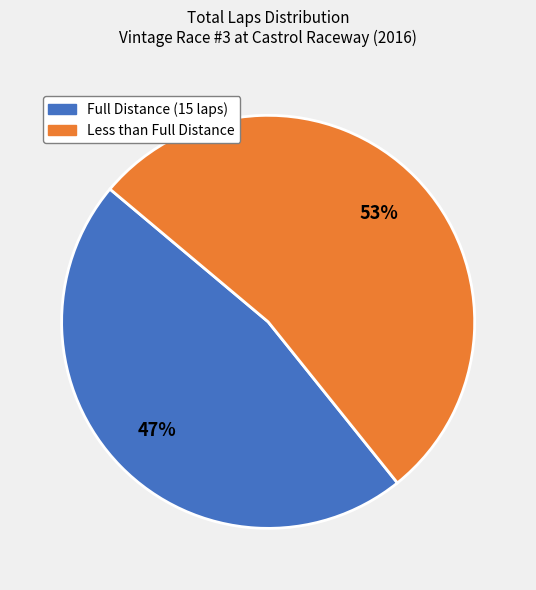

Does any single category account for the majority?

Yes